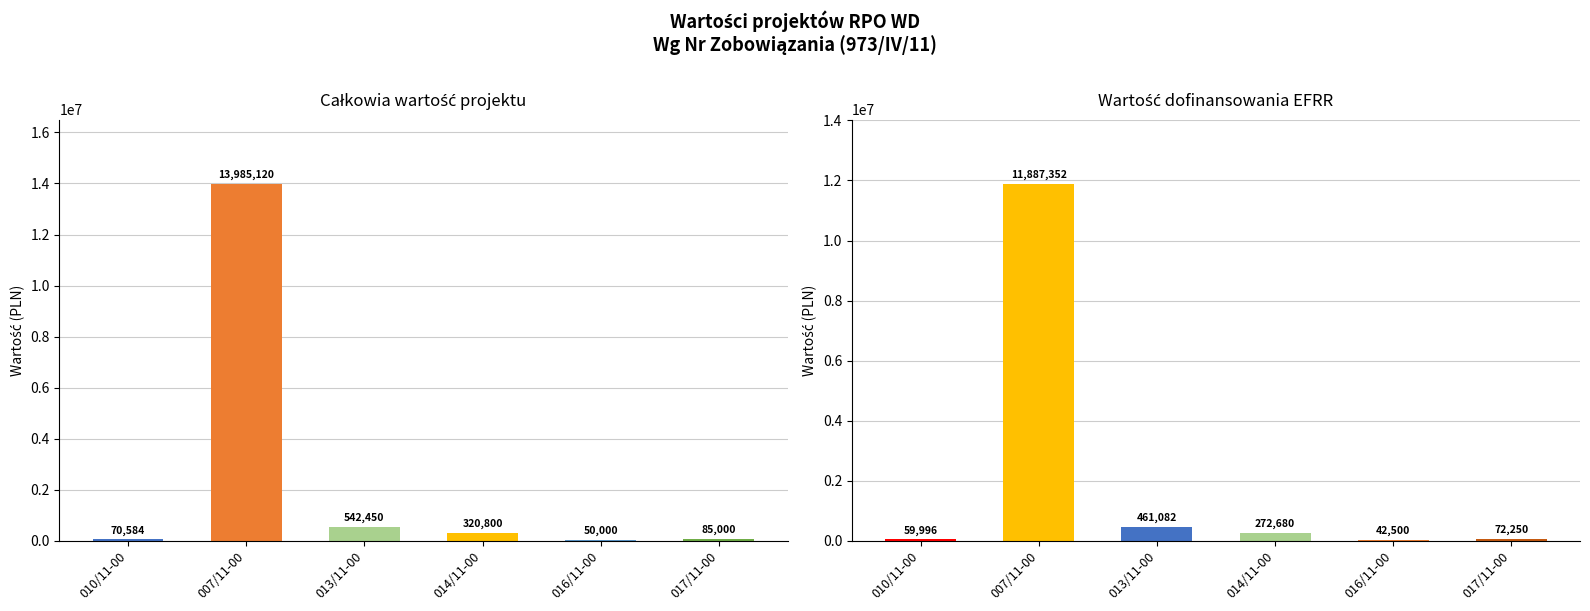

Between 010/11-00 and 007/11-00, which is larger?

007/11-00